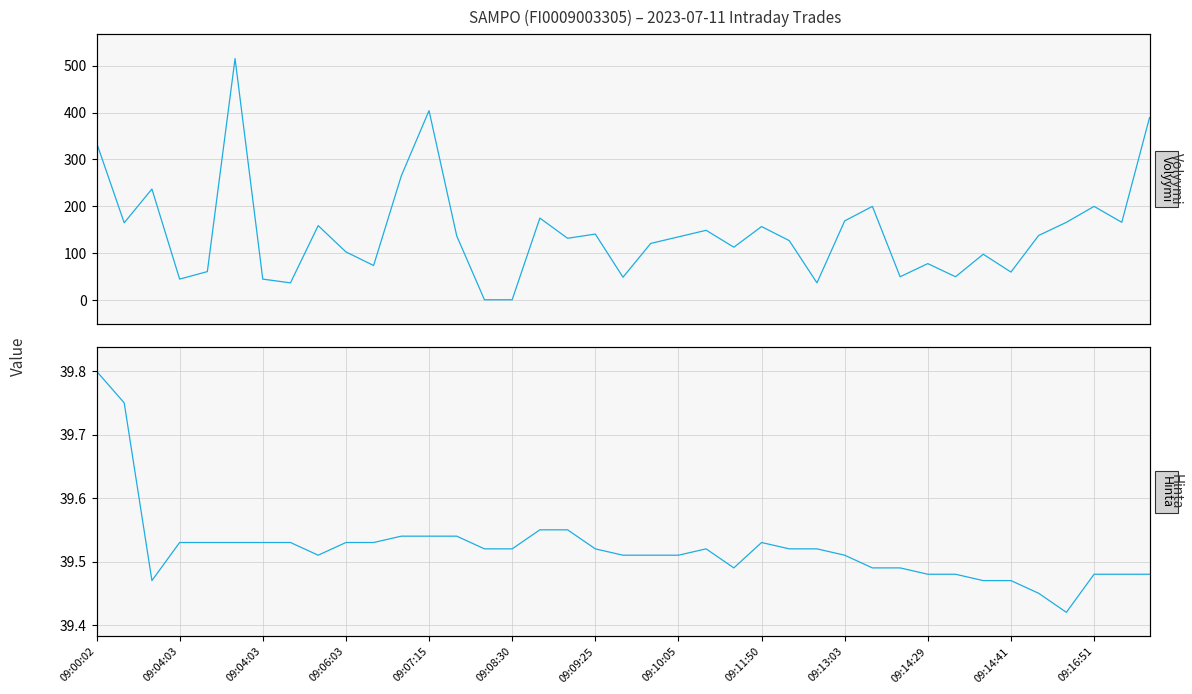

What is the label of the 17th point from the right?

22